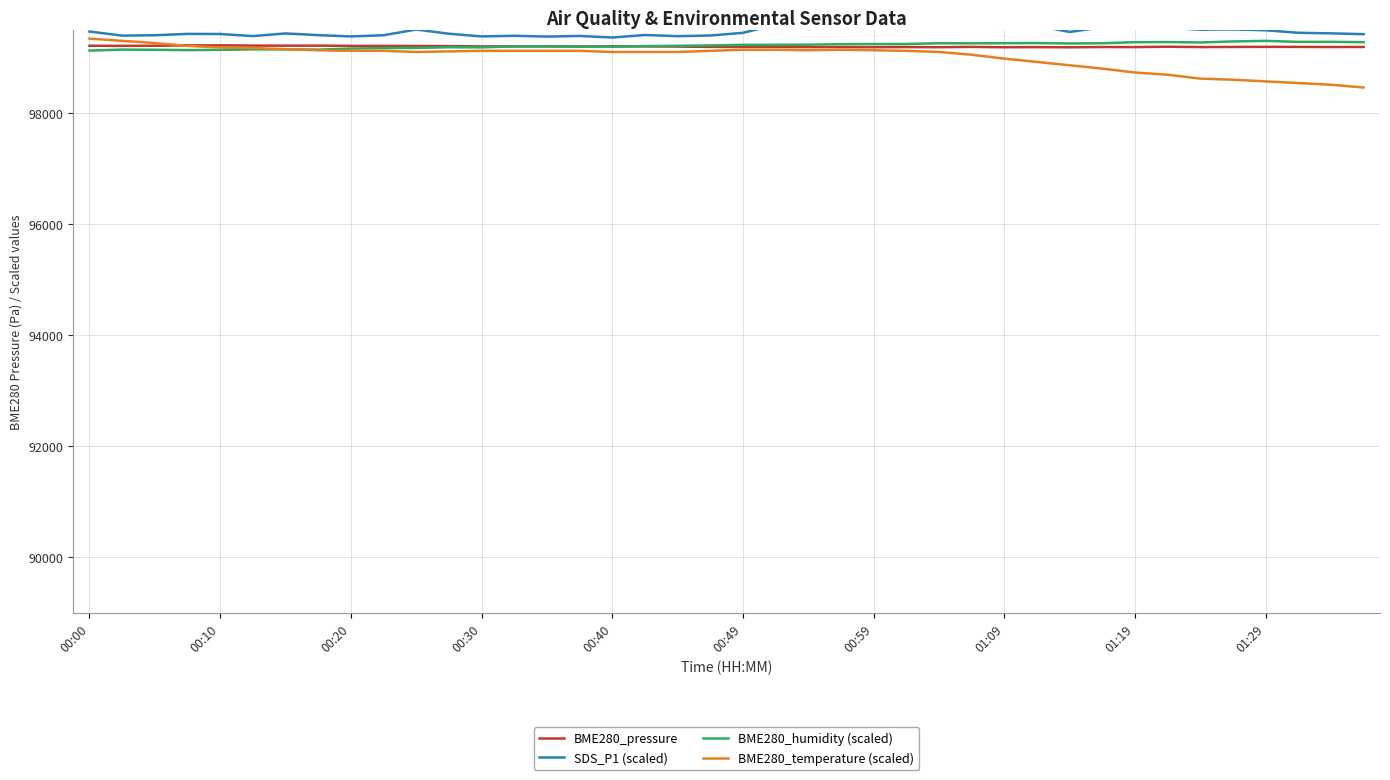

True or false: BME280_humidity (scaled) has a value of 132999.3 at 01:29.

False